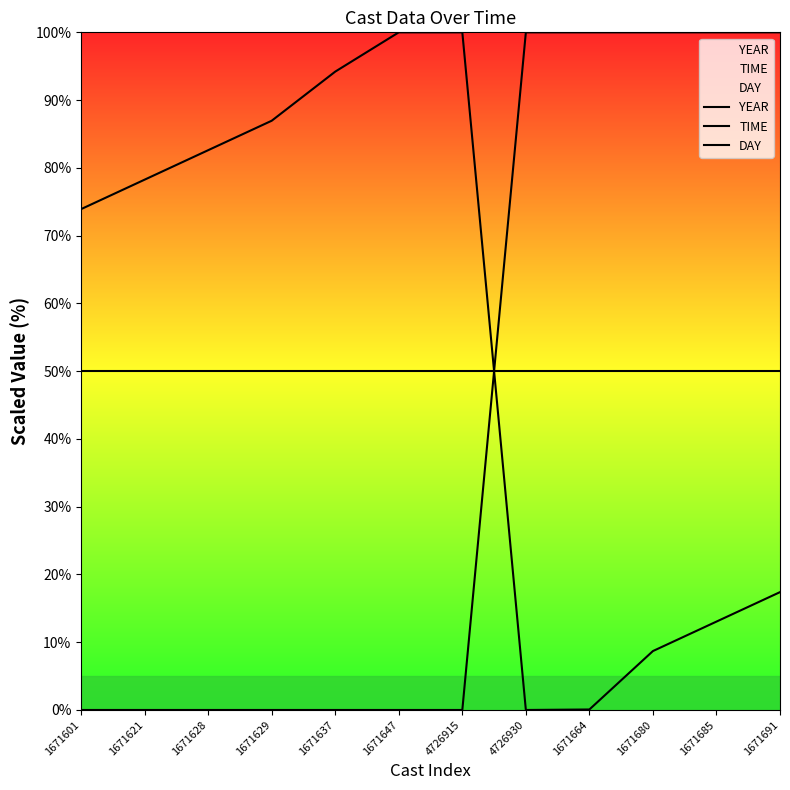

Where do YEAR and DAY first cross each other?

4726915 and 4726930